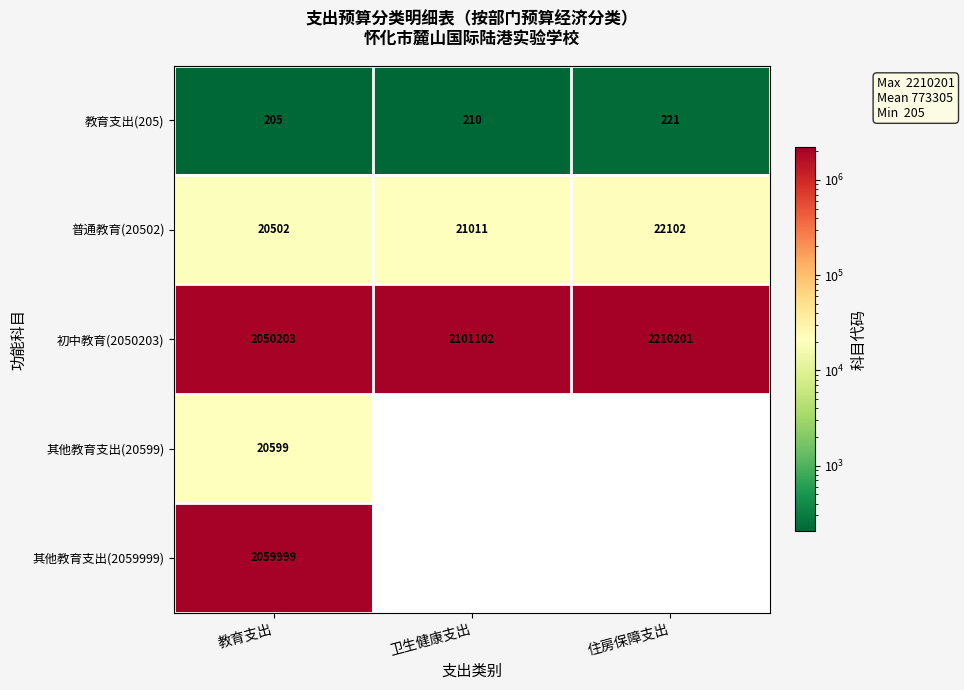

What is the maximum value for 教育支出(205)?

221